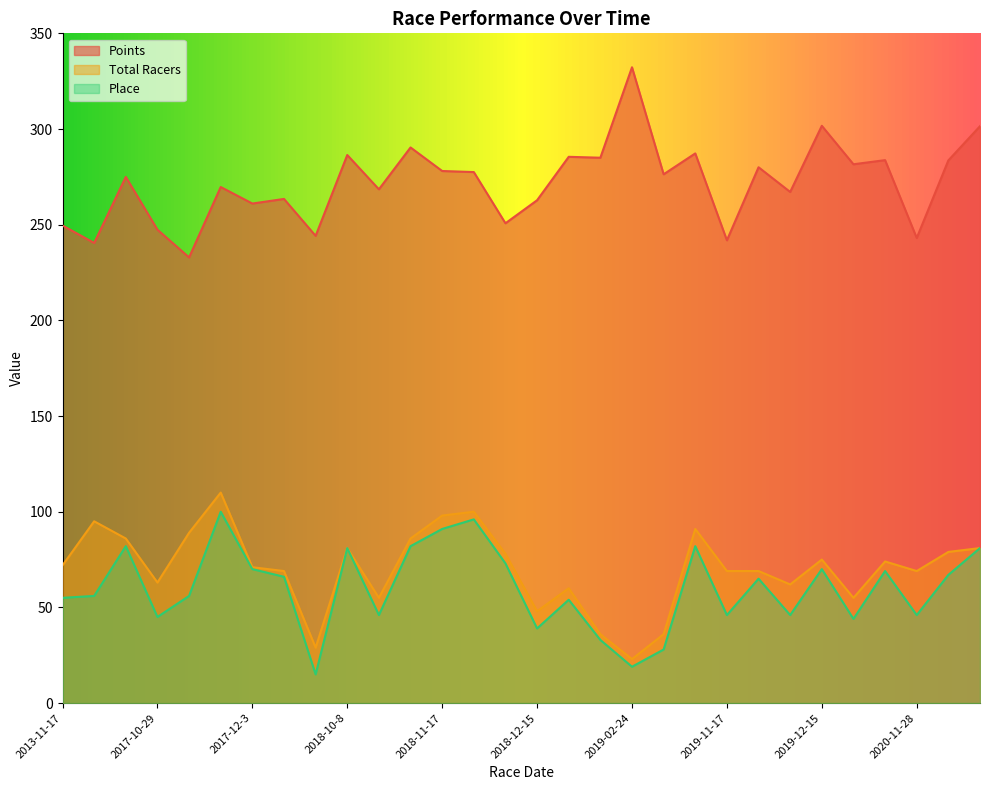

At which label does Points reach its minimum?

2017-11-19